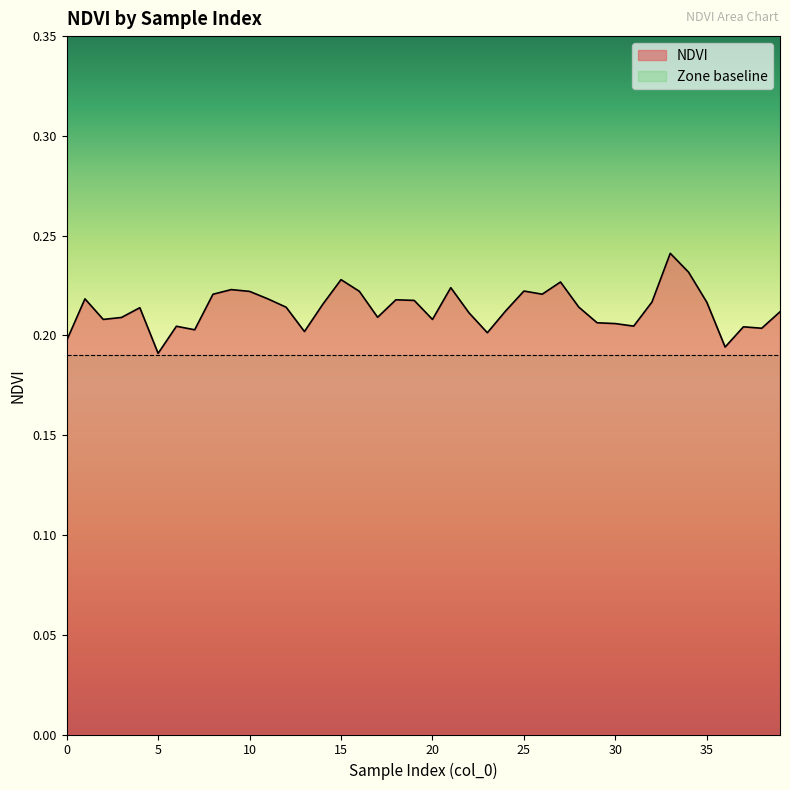

The chart shows a value of 0.3 at 24. True or false?

False